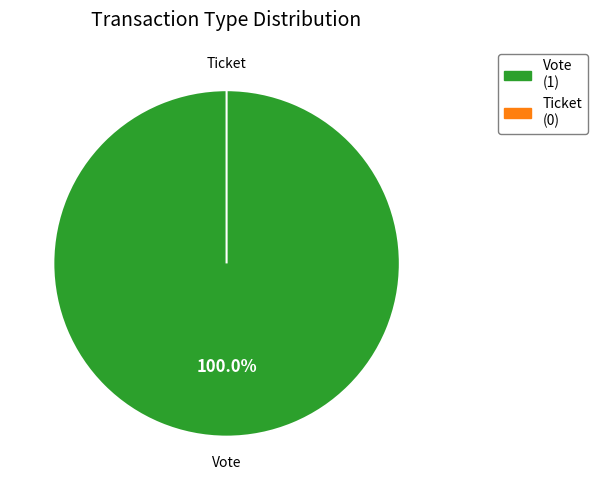

Between Ticket and Vote, which is larger?

Vote